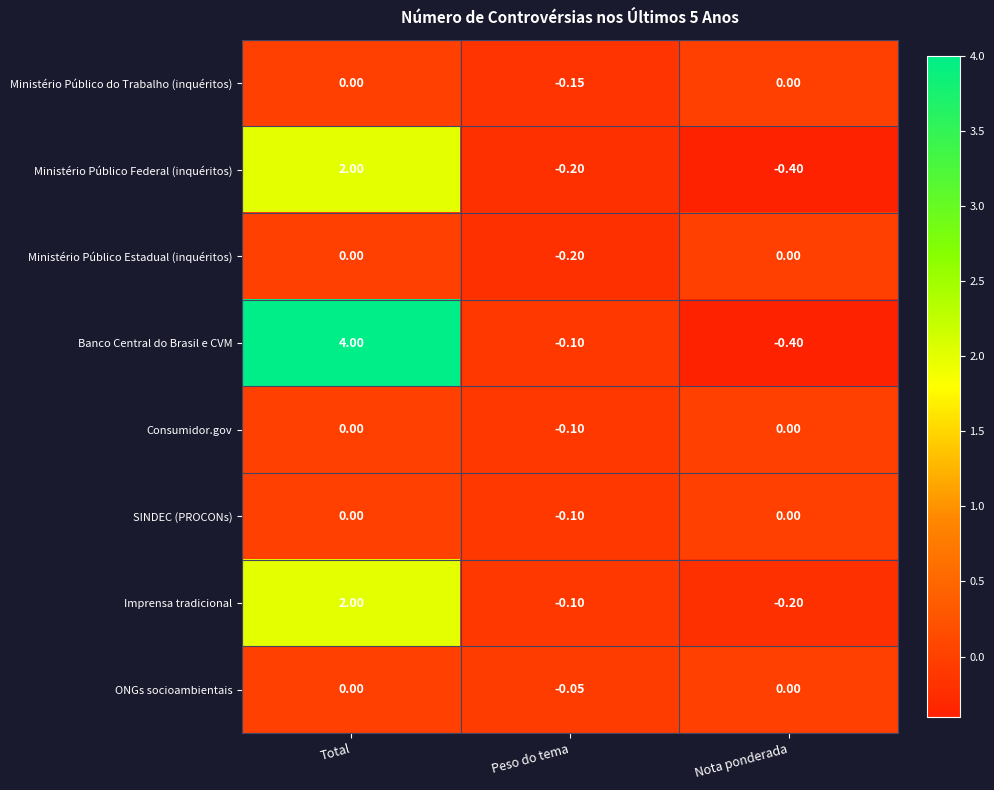

Which series has the largest total across all categories?

Banco Central do Brasil e CVM